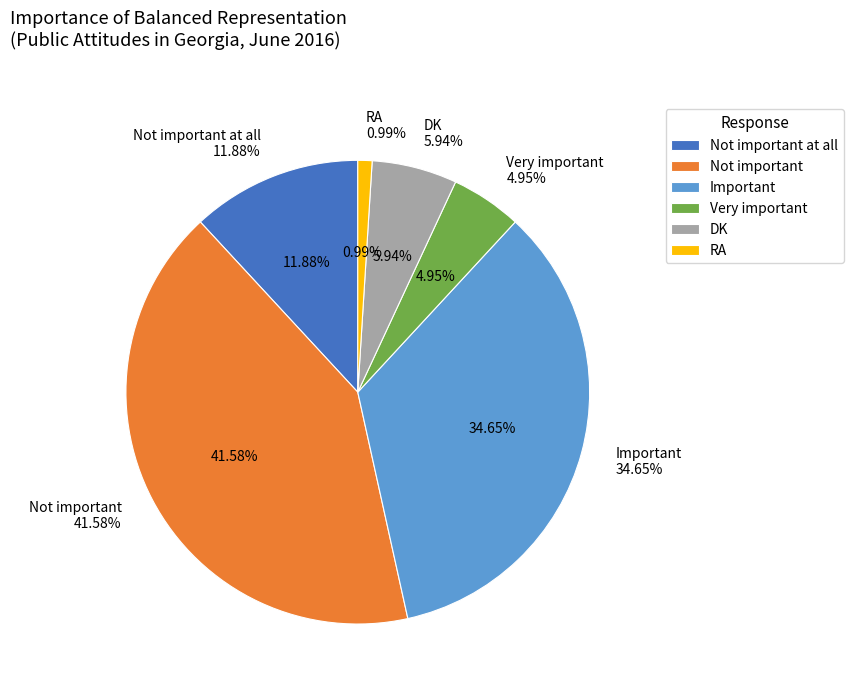

What is the change in value from Not important to DK?

-36